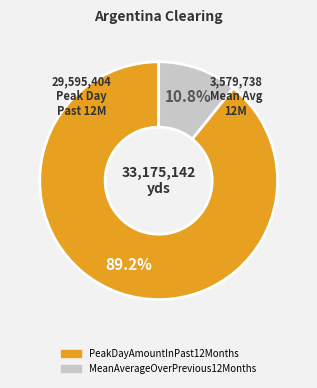

What percentage is the PeakDayAmountInPast12Months slice, to the nearest percent?

89%